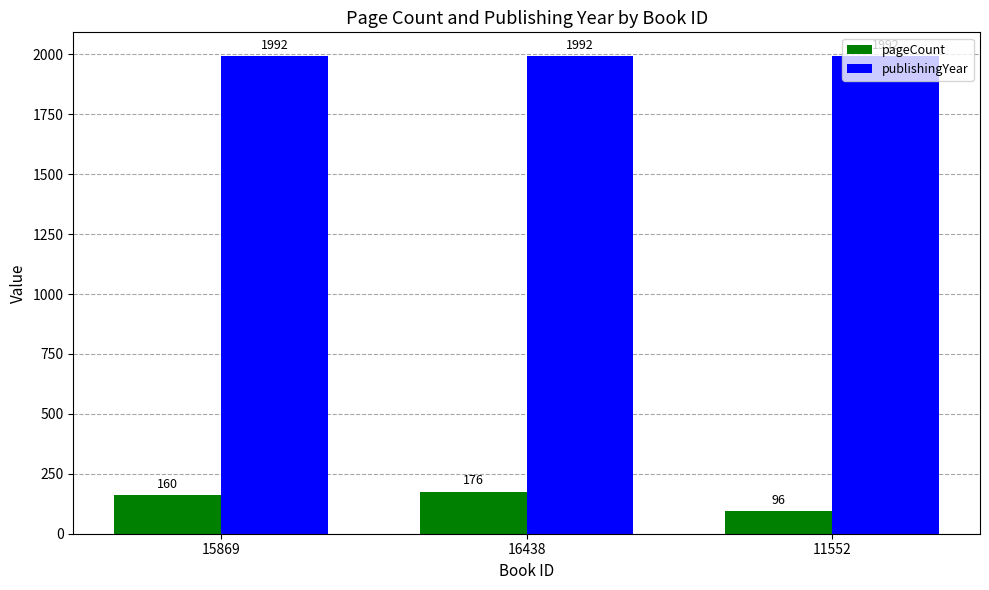

How many bars are there in total?

6